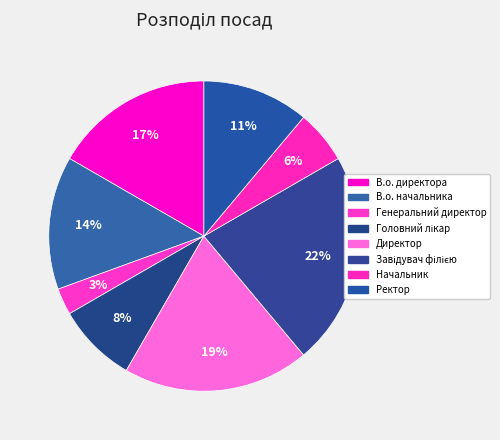

Rank the categories by value from lowest to highest.

Генеральний директор, Начальник, Головний лікар, Ректор, В.о. начальника, В.о. директора, Директор, Завідувач філією